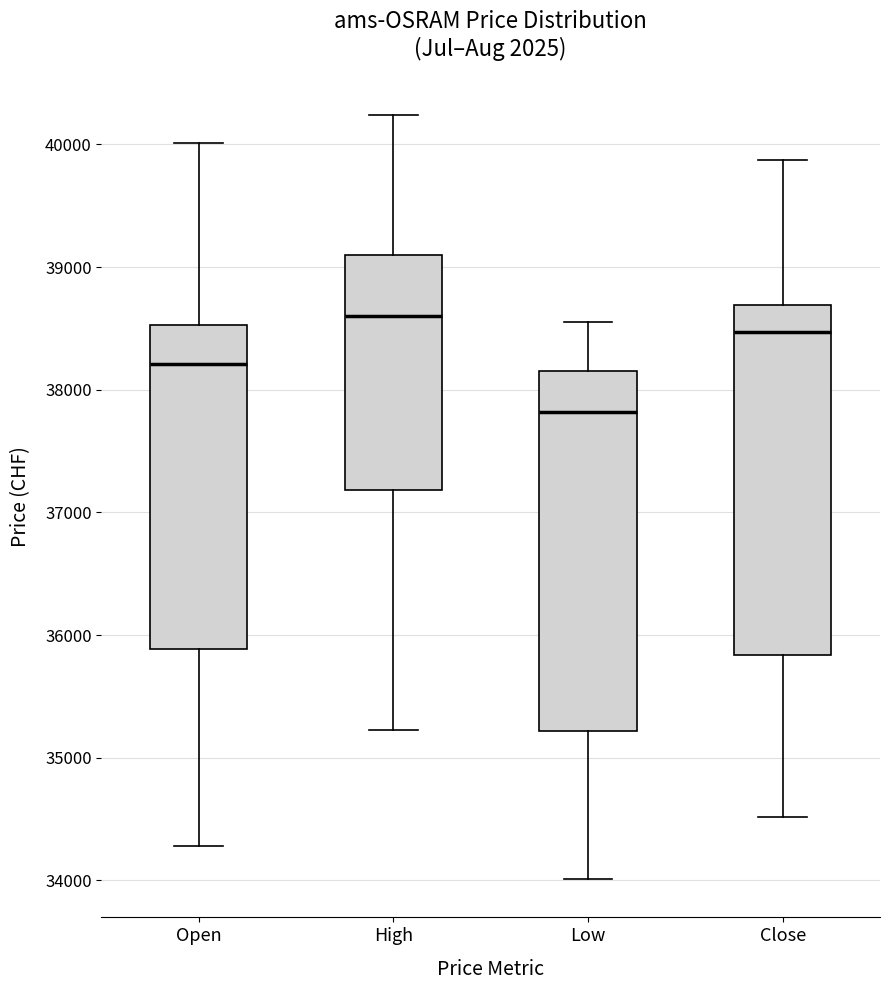

Reading left to right, transcribe this box plot: for each box, give where its median line is, the range the box spans, and where its two whiskers end, as read against the y-axis. The values are not printed on the chart, so give them approximately, as read against the axis.

Open: median 38200, box 35900 to 38500, whiskers 34300 to 40000
High: median 38600, box 37200 to 39100, whiskers 35200 to 40200
Low: median 37800, box 35200 to 38200, whiskers 34000 to 38600
Close: median 38500, box 35800 to 38700, whiskers 34500 to 39900